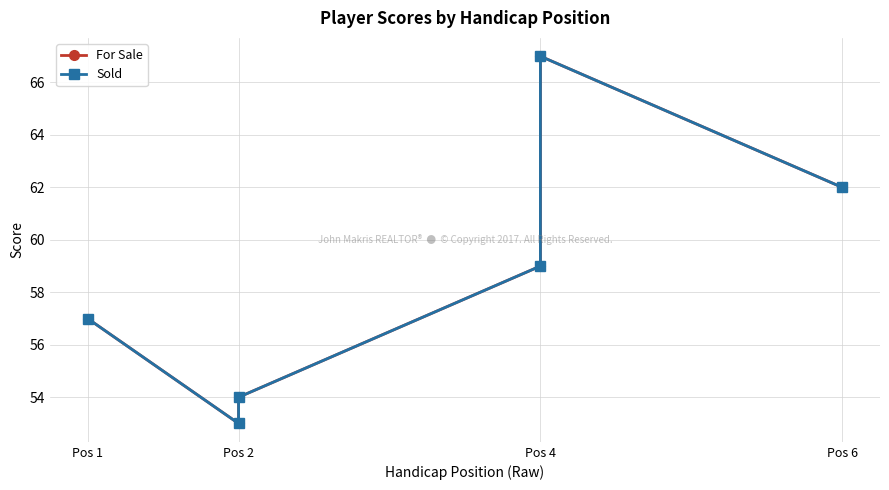

Reading left to right, transcribe all the data shown in this chart.

For Sale: 57	53	54	59	67	62
Sold: 57	53	54	59	67	62